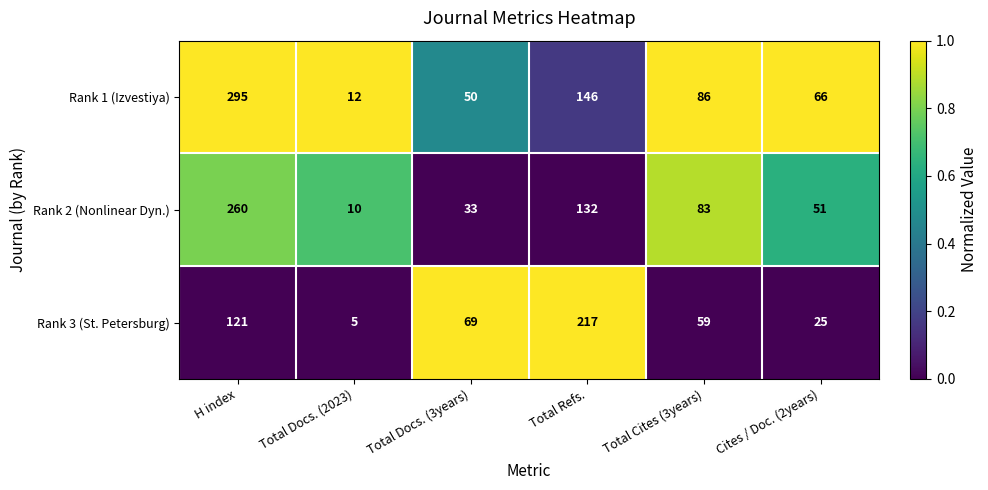

At which label does Rank 2 (Nonlinear Dyn.) first exceed 83?

H index